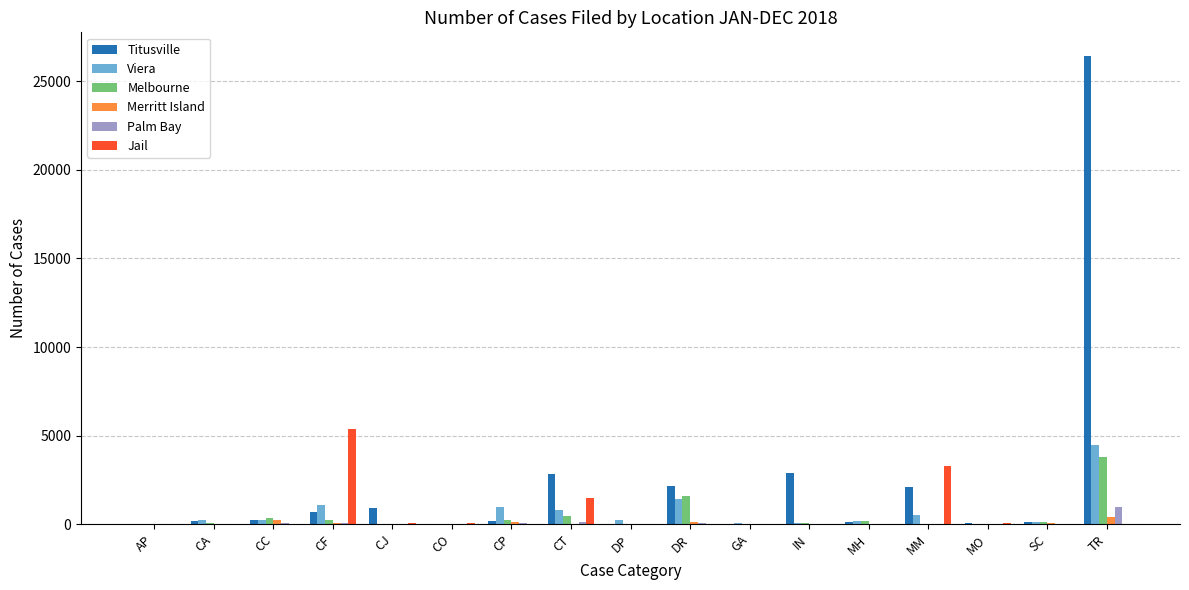

What is the maximum value shown in the chart?

26442